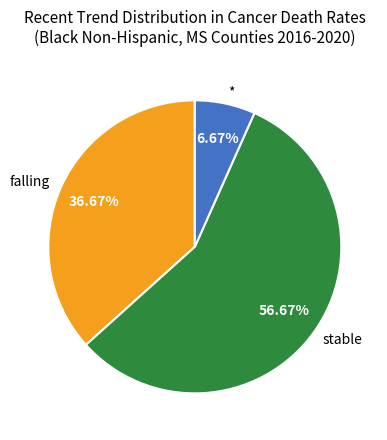

Combined, do falling and * account for over 50%?

No